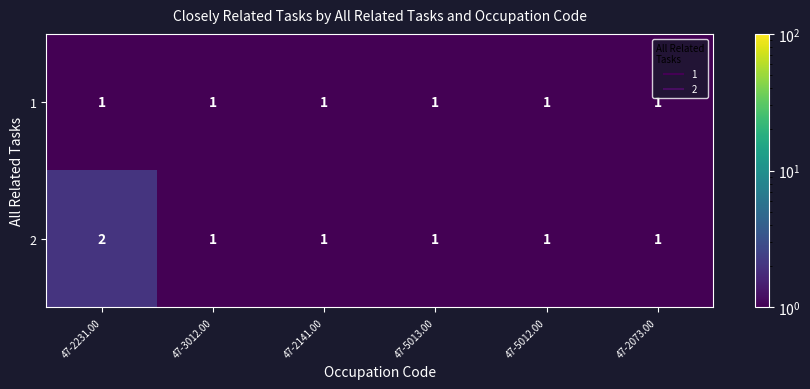

Between 47-2231.00 and 47-2141.00, which series saw the biggest shift?

2